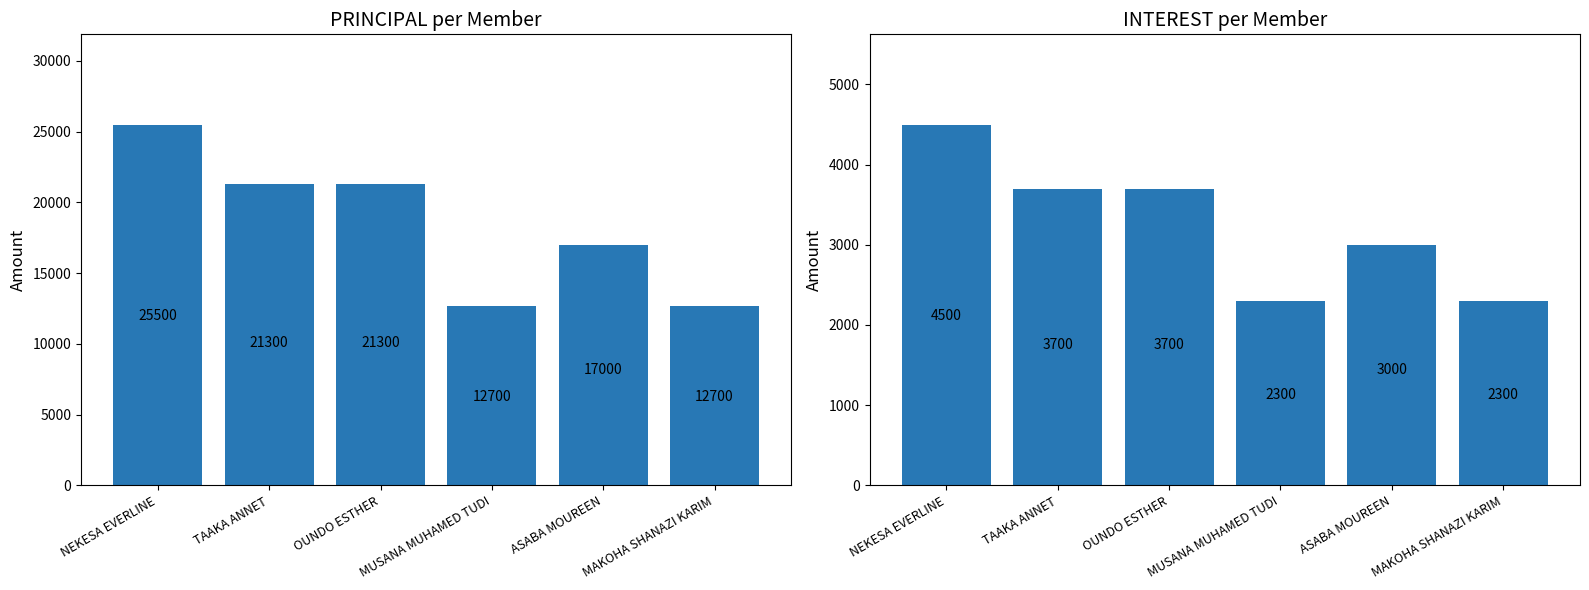

Which series changed the most between ASABA MOUREEN and MAKOHA SHANAZI KARIM?

PRINCIPAL